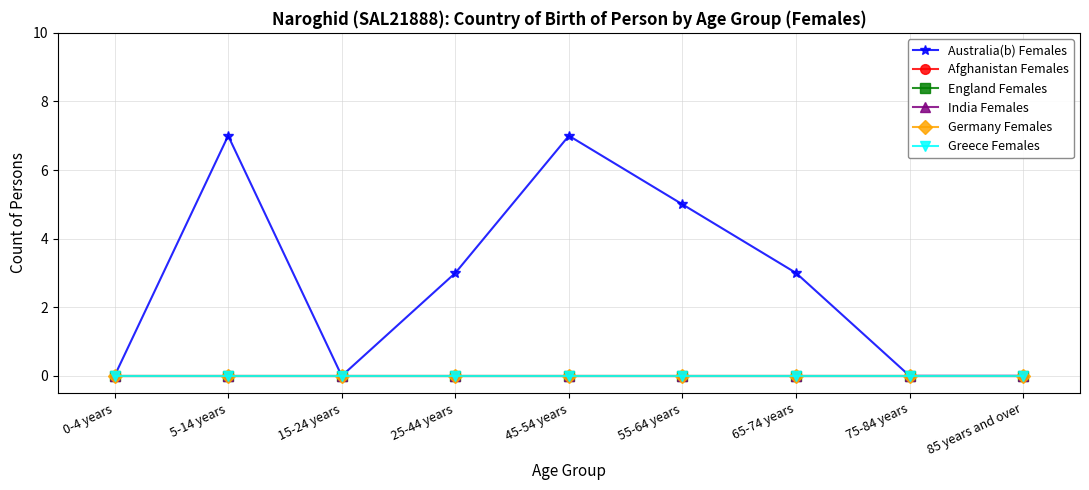

Which category has the lowest value in the India Females series?

0-4 years